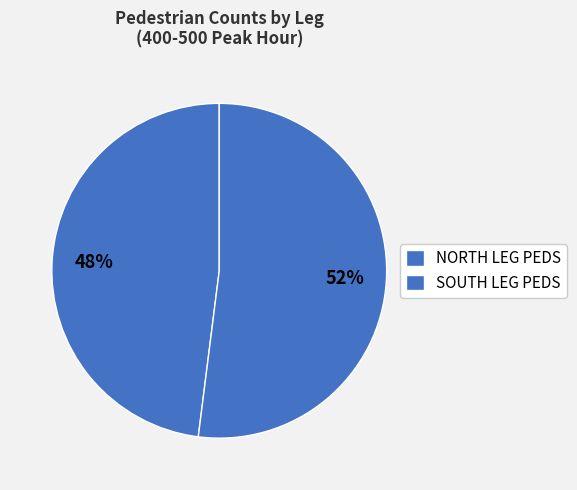

How many segments does this pie chart have?

2